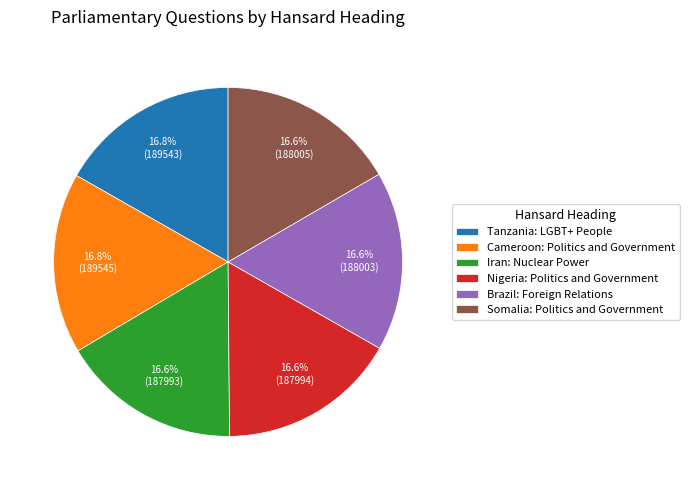

Does Brazil: Foreign Relations represent more than half of the total?

No